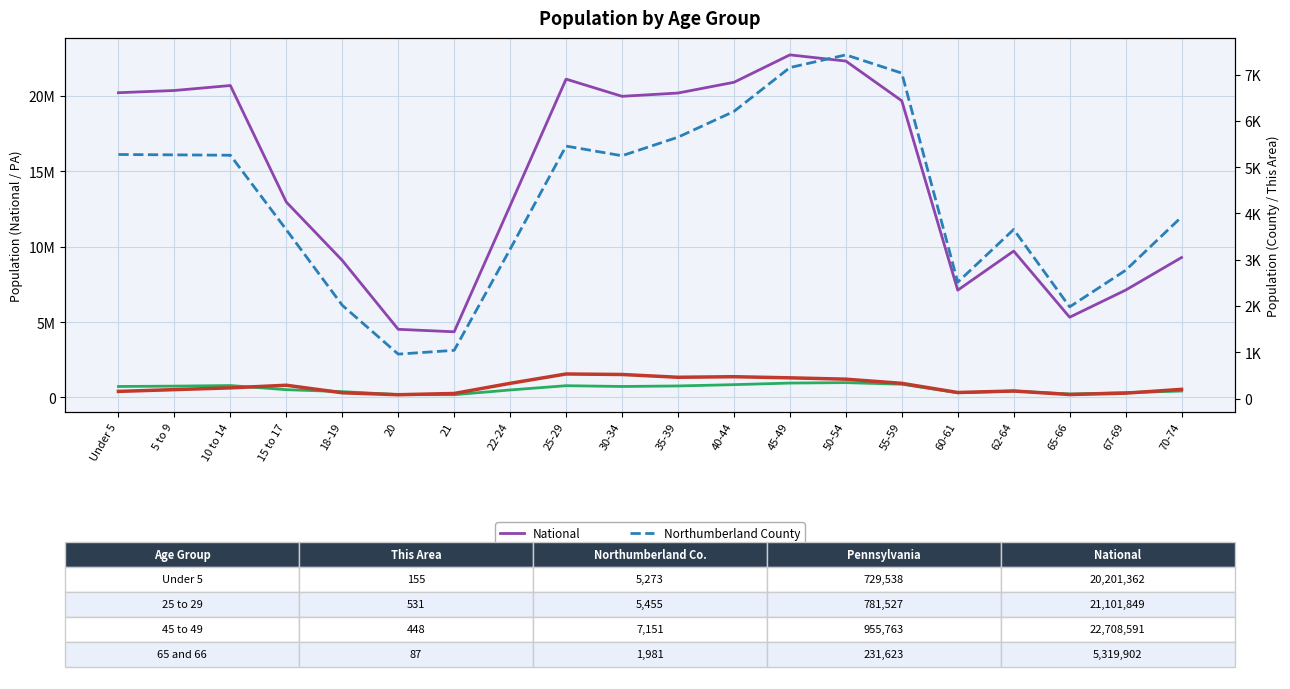

What value does the National series have at 30-34, to the nearest 100?

19962100